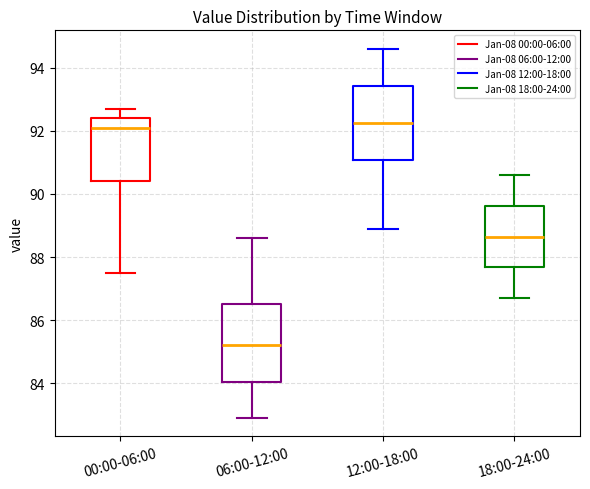

Reading left to right, read every box against the y-axis: the position of its median line, the range the box covers, and the ends of its whiskers. The values are not printed on the chart, so give them approximately, as read against the axis.

00:00-06:00: median 92.2, box 90.4 to 92.4, whiskers 87.6 to 92.8
06:00-12:00: median 85.2, box 84.0 to 86.6, whiskers 83.0 to 88.6
12:00-18:00: median 92.2, box 91.0 to 93.4, whiskers 89.0 to 94.6
18:00-24:00: median 88.6, box 87.6 to 89.6, whiskers 86.8 to 90.6